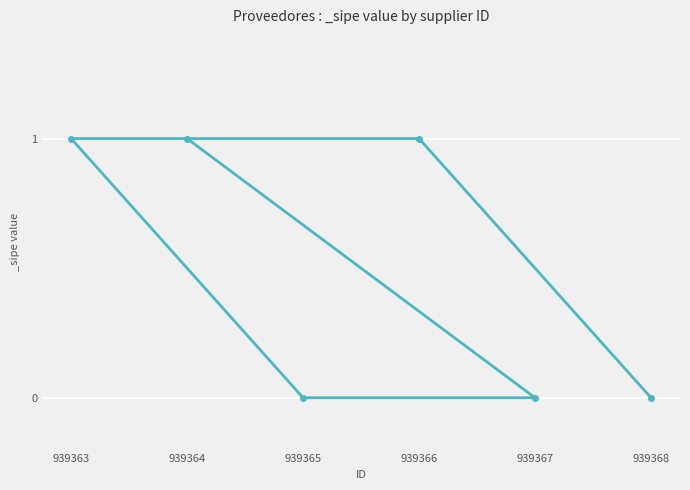

True or false: there are more than 1 points higher than both neighbors.

False